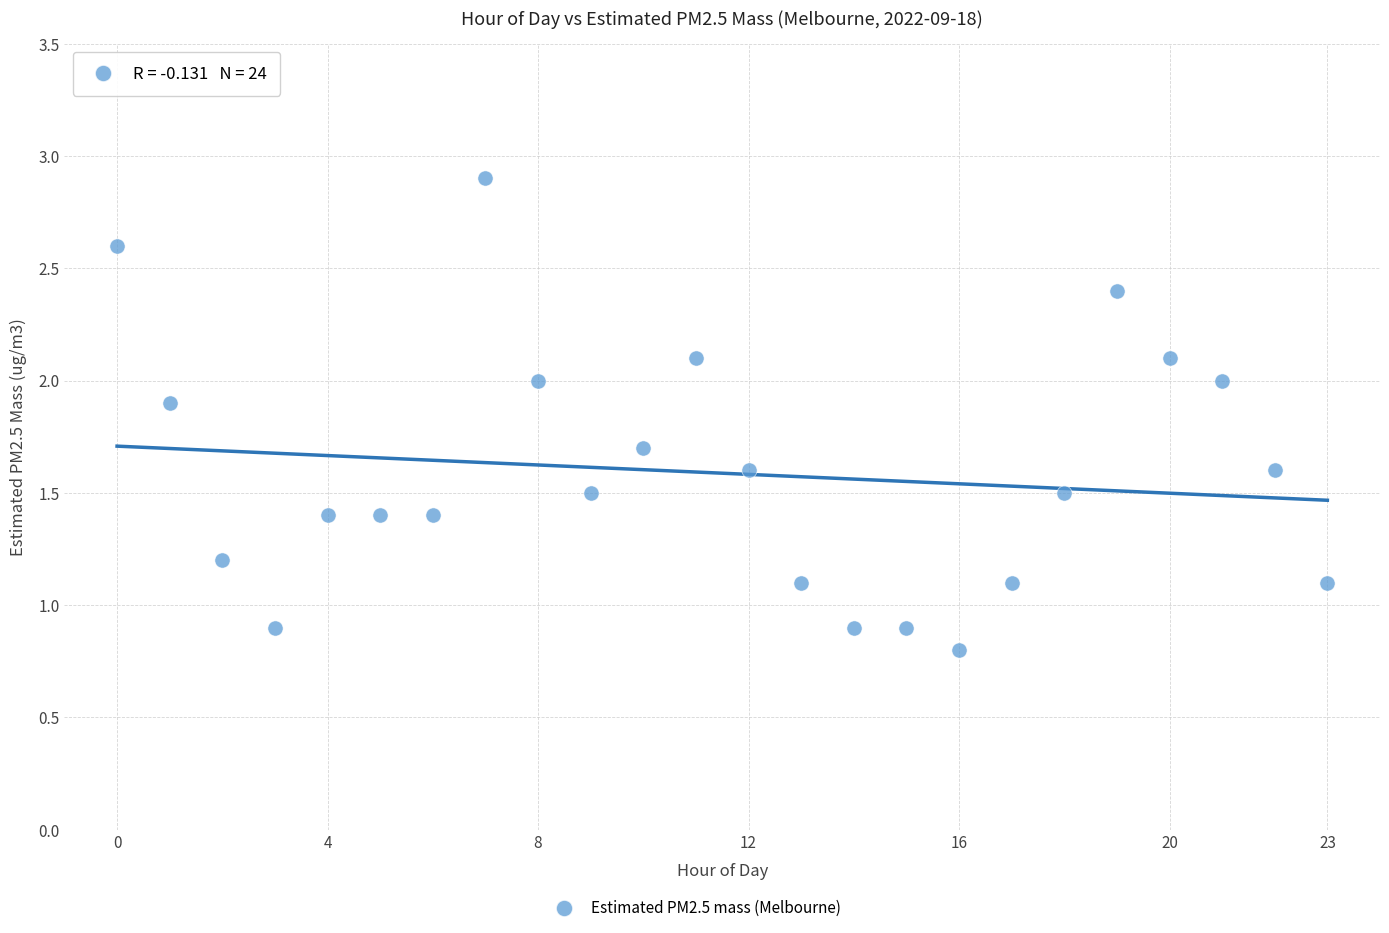

What is the range of Y values (max minus min)?

2.1